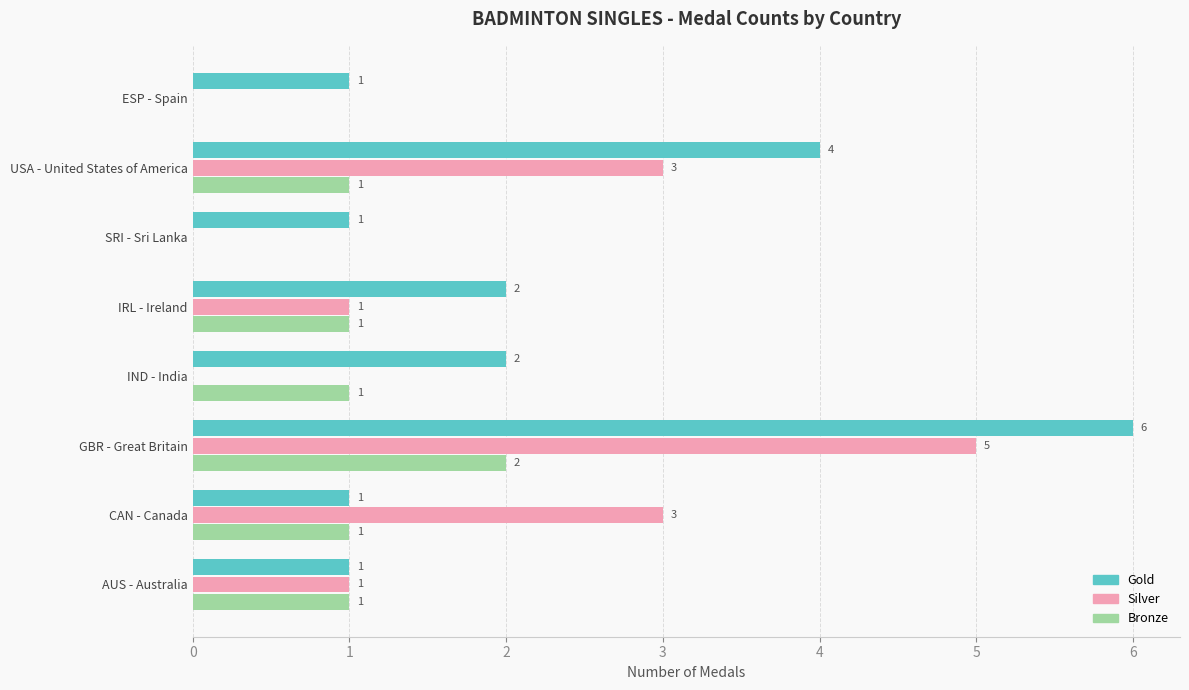

What is the highest value of the Gold series?

6